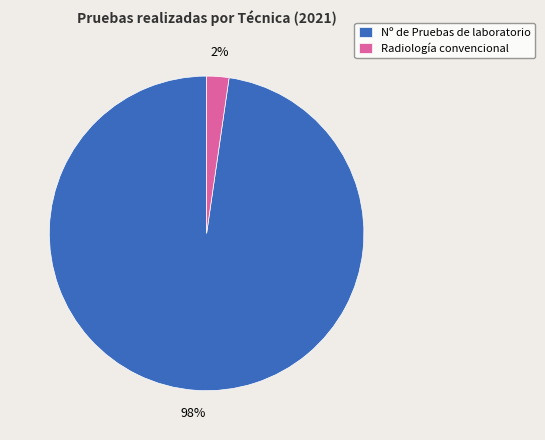

Combined, do Radiología convencional and Nº de Pruebas de laboratorio account for over 50%?

Yes